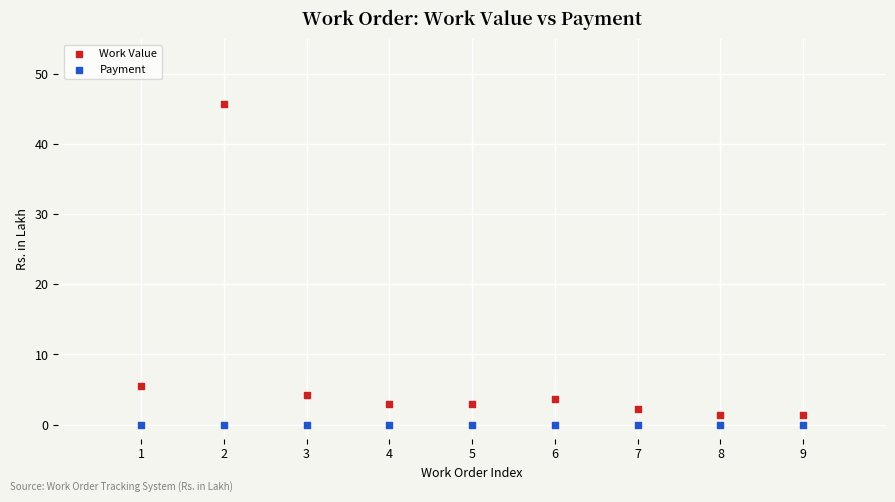

In the Work Value series, what Y value is closest to 23?

5.5